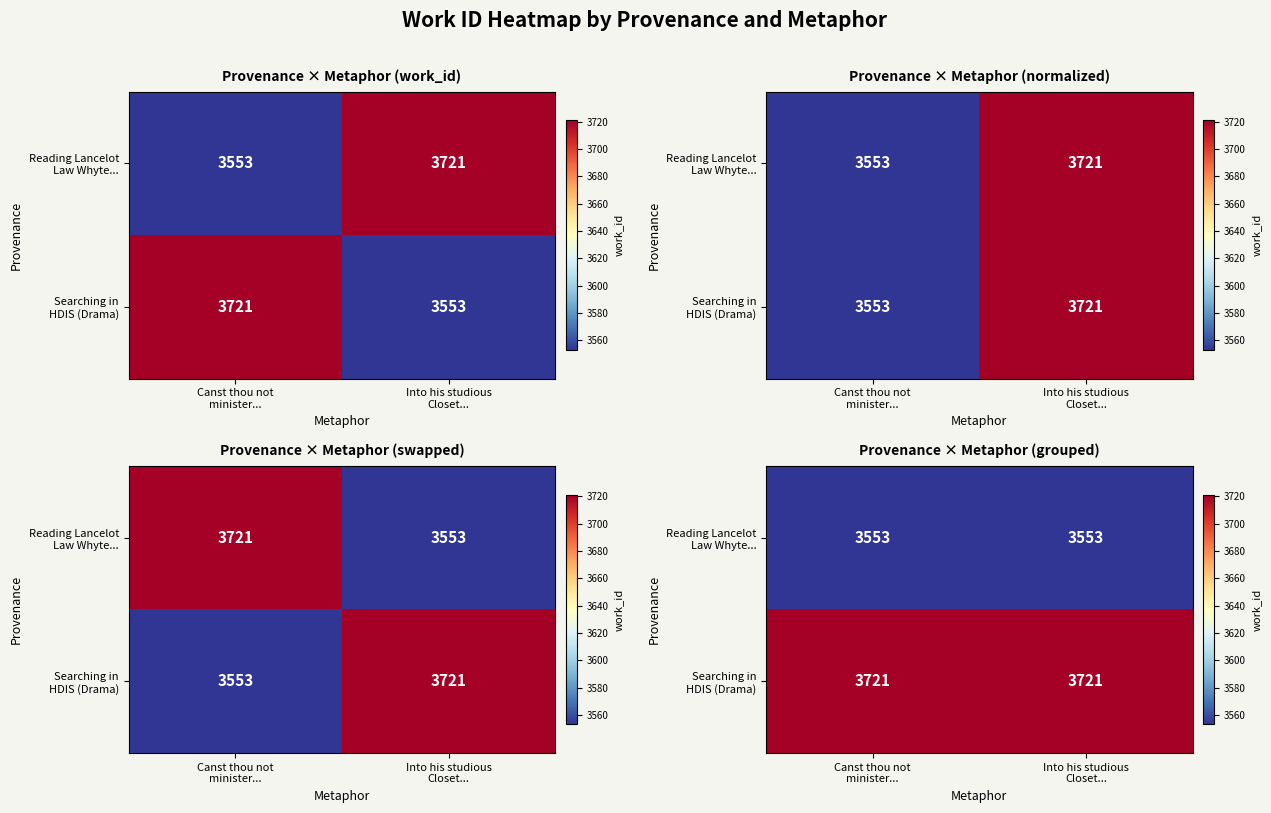

Is the value of Searching in HDIS (Drama) at Canst thou not minister... greater than the value of Reading Lancelot Law Whyte... at Canst thou not minister...?

Yes